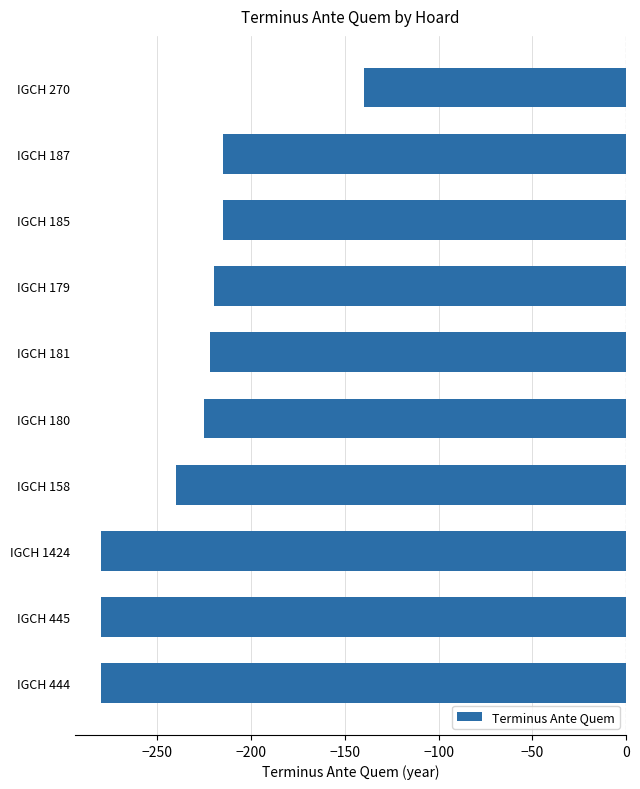

The value at IGCH 158 is -130. True or false?

False